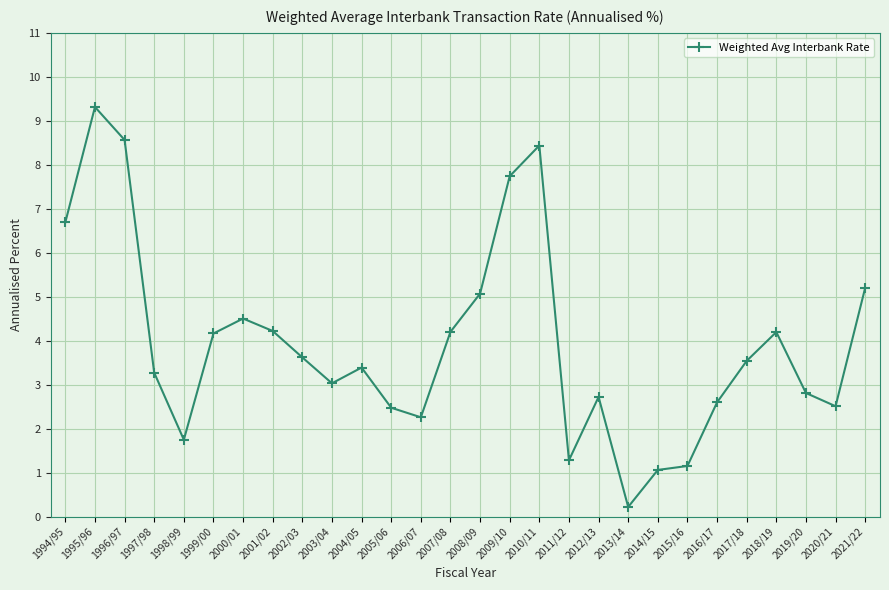

What is the maximum value shown in the chart?

9.3